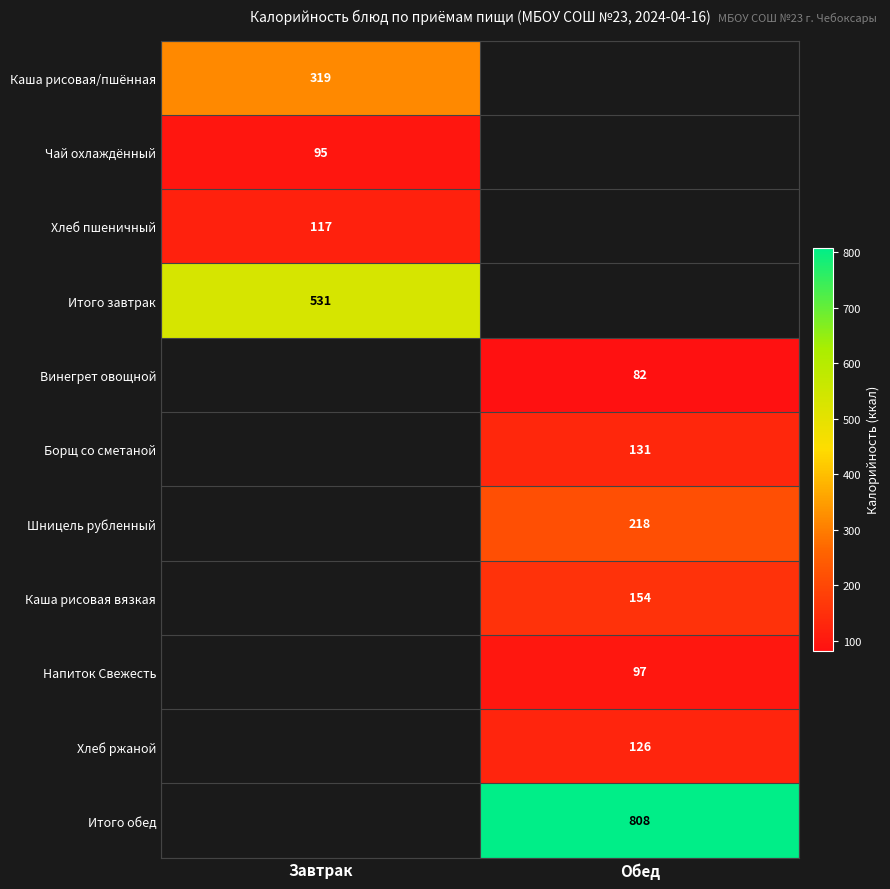

Is the value of Хлеб пшеничный at Завтрак greater than the value of Борщ со сметаной at Обед?

No